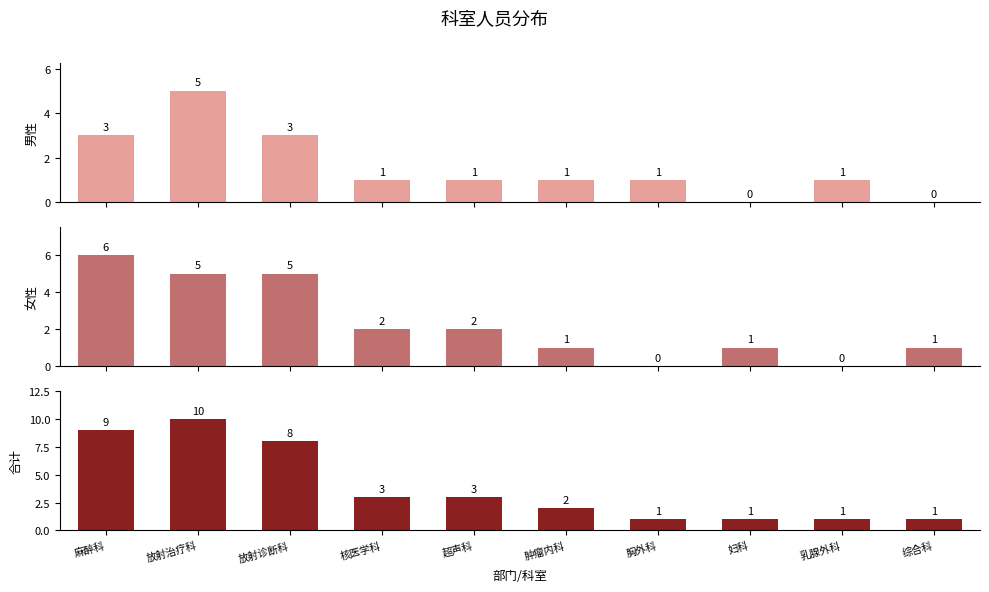

List the labels in order of 女性 value, largest first.

麻醉科, 放射治疗科, 放射诊断科, 核医学科, 超声科, 肿瘤内科, 妇科, 综合科, 胸外科, 乳腺外科